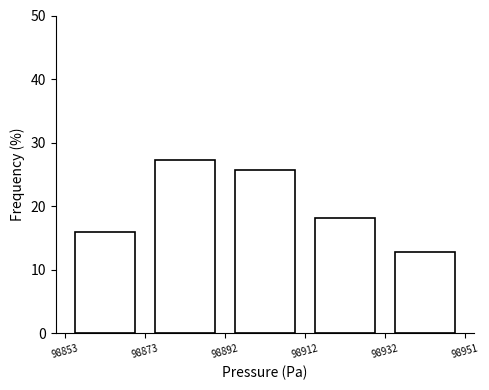

Reading left to right, list every bar in this chart as the range it spans on the x-axis followed by its height. The values are not printed on the chart, so give them approximately, as read against the axis.

98853 to 98873: 16
98873 to 98892: 27
98892 to 98912: 26
98912 to 98932: 18
98932 to 98951: 13